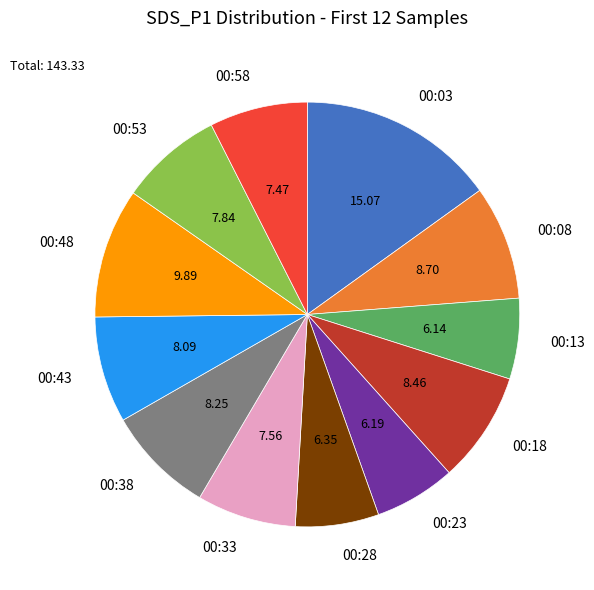

Do 00:08 and 00:33 together represent more than half of the pie?

No